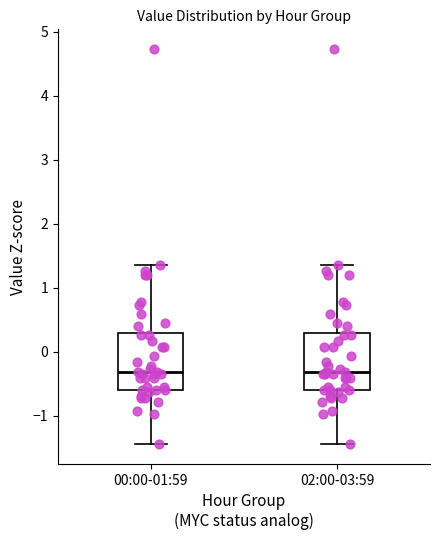

Reading left to right, read every box against the y-axis: the position of its median line, the range the box covers, and the ends of its whiskers. The values are not printed on the chart, so give them approximately, as read against the axis.

00:00-01:59: median -0.3, box -0.6 to 0.3, whiskers -1.4 to 1.3
02:00-03:59: median -0.3, box -0.6 to 0.3, whiskers -1.4 to 1.3